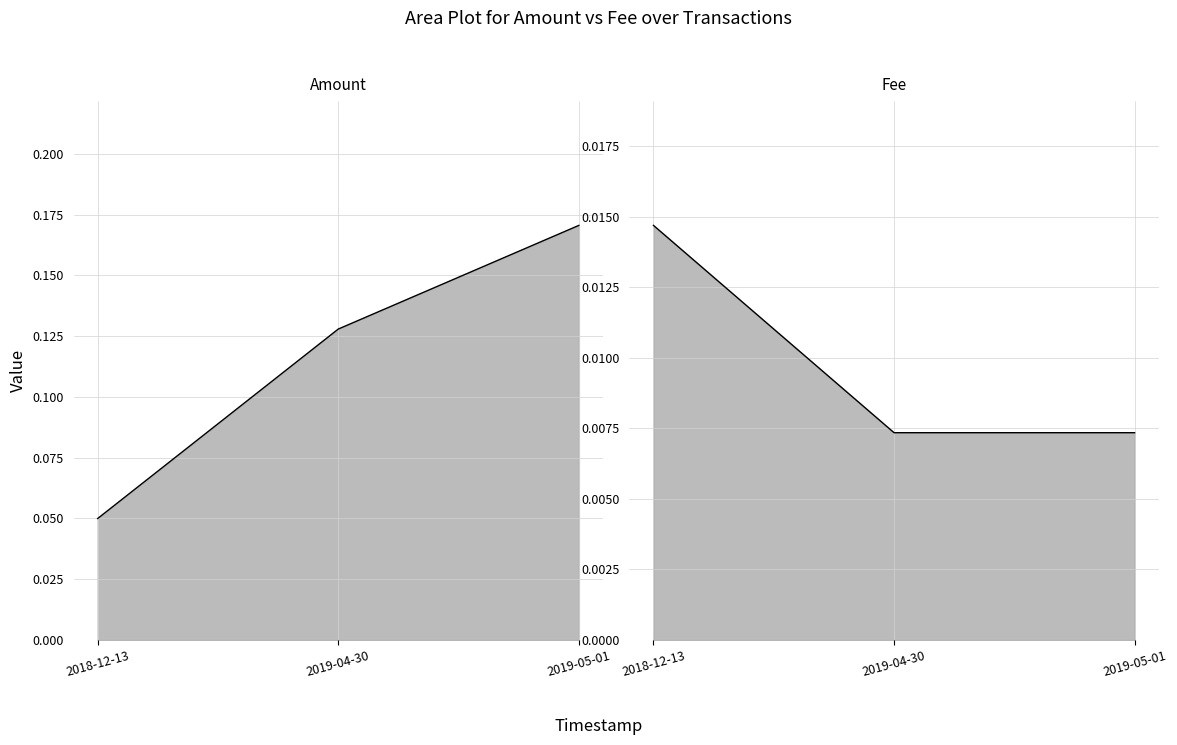

Rank the categories by Amount value from highest to lowest.

2019-05-01, 2019-04-30, 2018-12-13